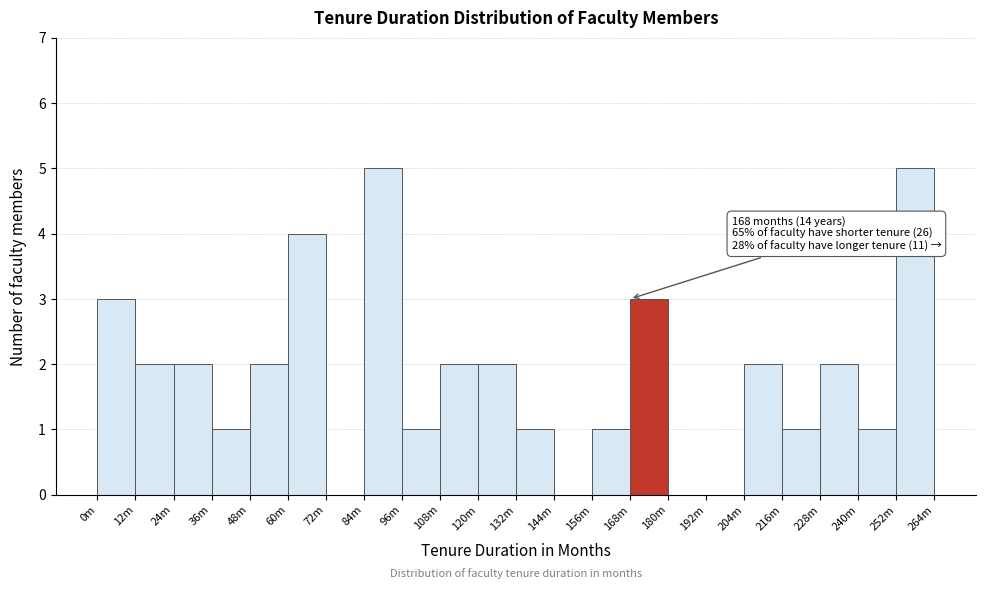

Reading left to right, what are all the values shown in this chart?

0m=3	12m=2	24m=2	36m=1	48m=2	60m=4	72m=0	84m=5	96m=1	108m=2	120m=2	132m=1	144m=0	156m=1	168m=3	180m=0	192m=0	204m=2	216m=1	228m=2	240m=1	252m=5